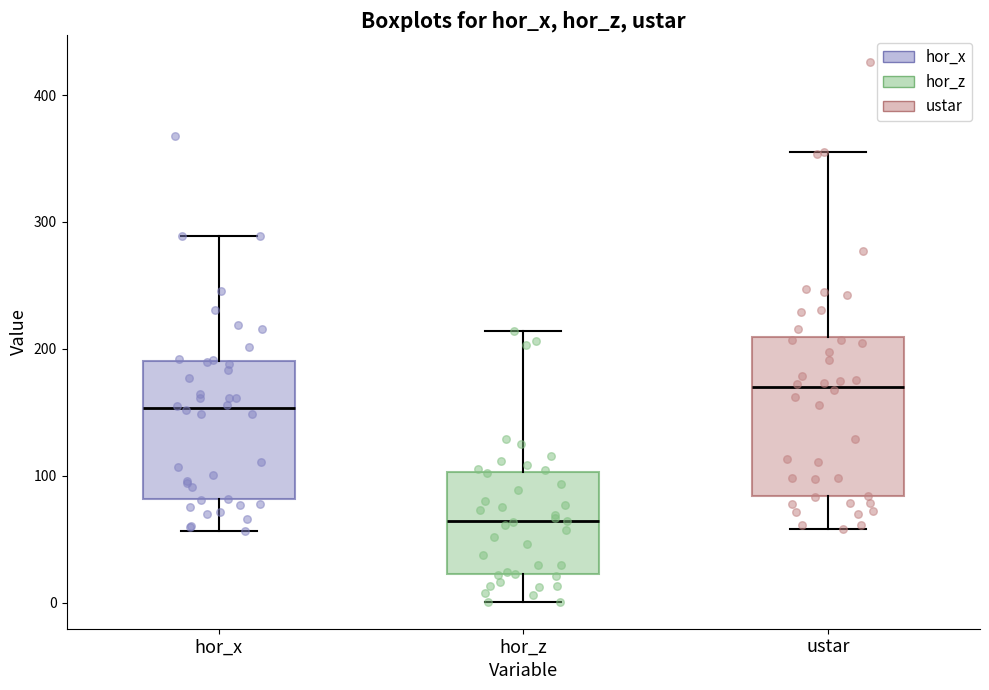

Comparing the boxes themselves (not the whiskers), which one is the tallest?

ustar